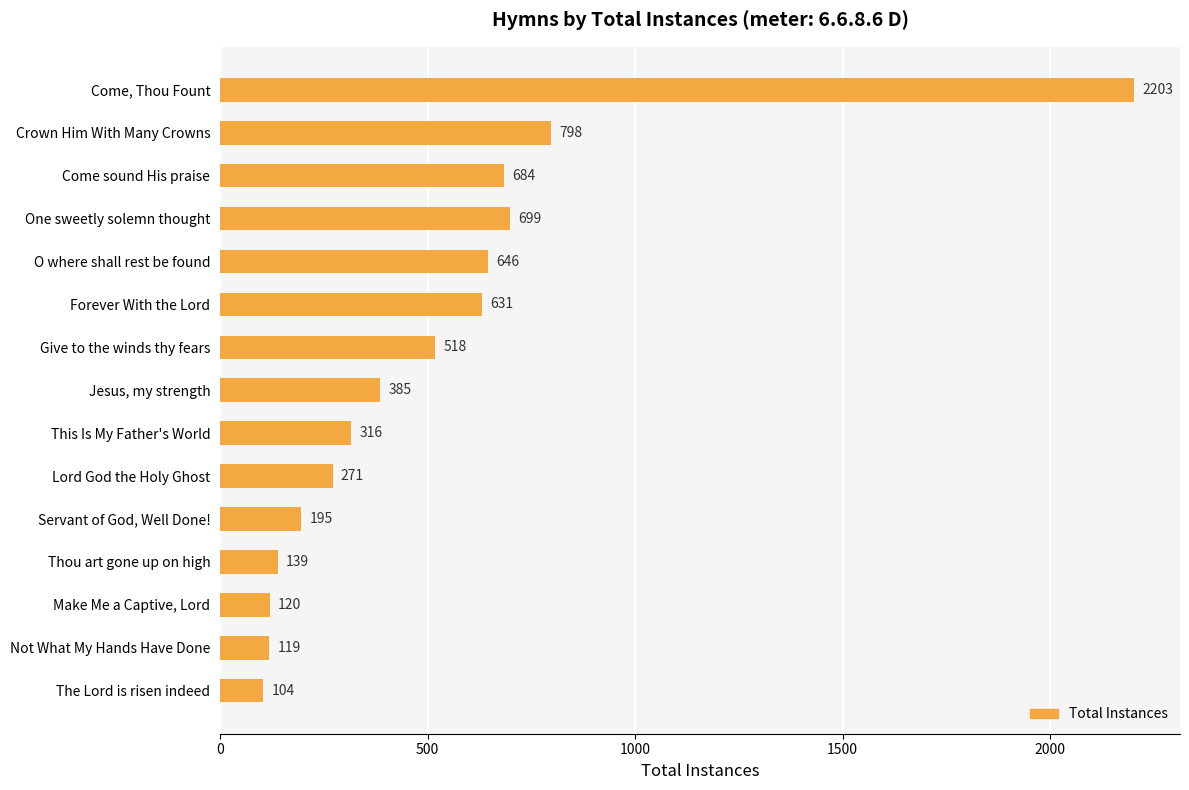

Rank the categories by value from highest to lowest.

Come, Thou Fount, Crown Him With Many Crowns, One sweetly solemn thought, Come sound His praise, O where shall rest be found, Forever With the Lord, Give to the winds thy fears, Jesus, my strength, This Is My Father's World, Lord God the Holy Ghost, Servant of God, Well Done!, Thou art gone up on high, Make Me a Captive, Lord, Not What My Hands Have Done, The Lord is risen indeed